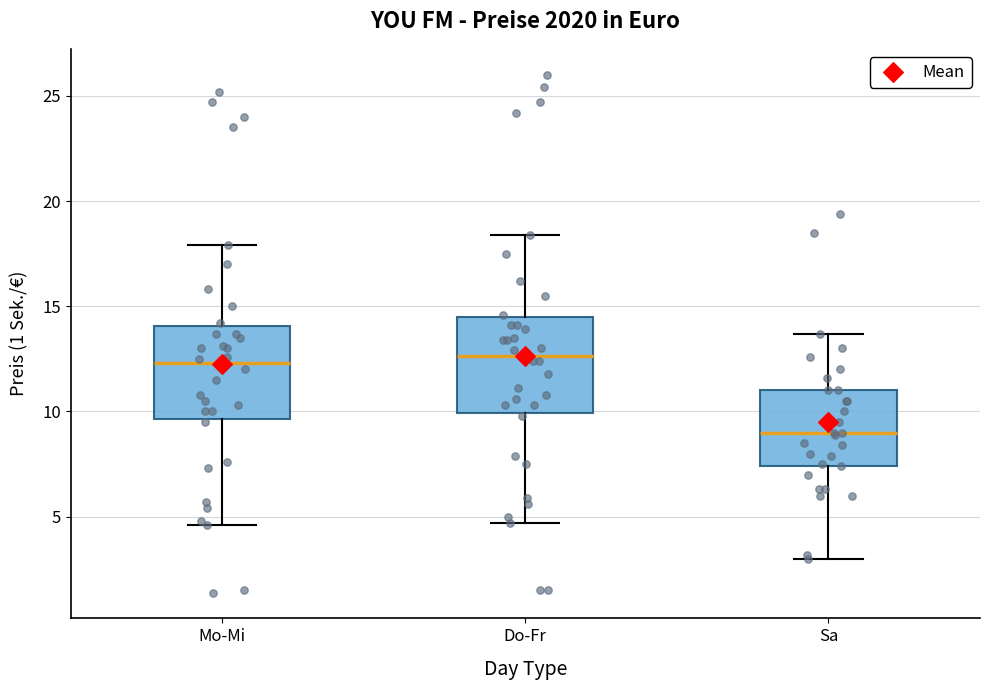

Which box has the lowest median line?

Sa